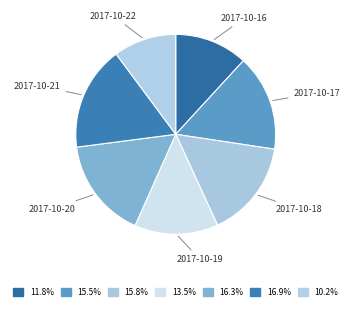

Is there any slice that represents more than half of the pie?

No